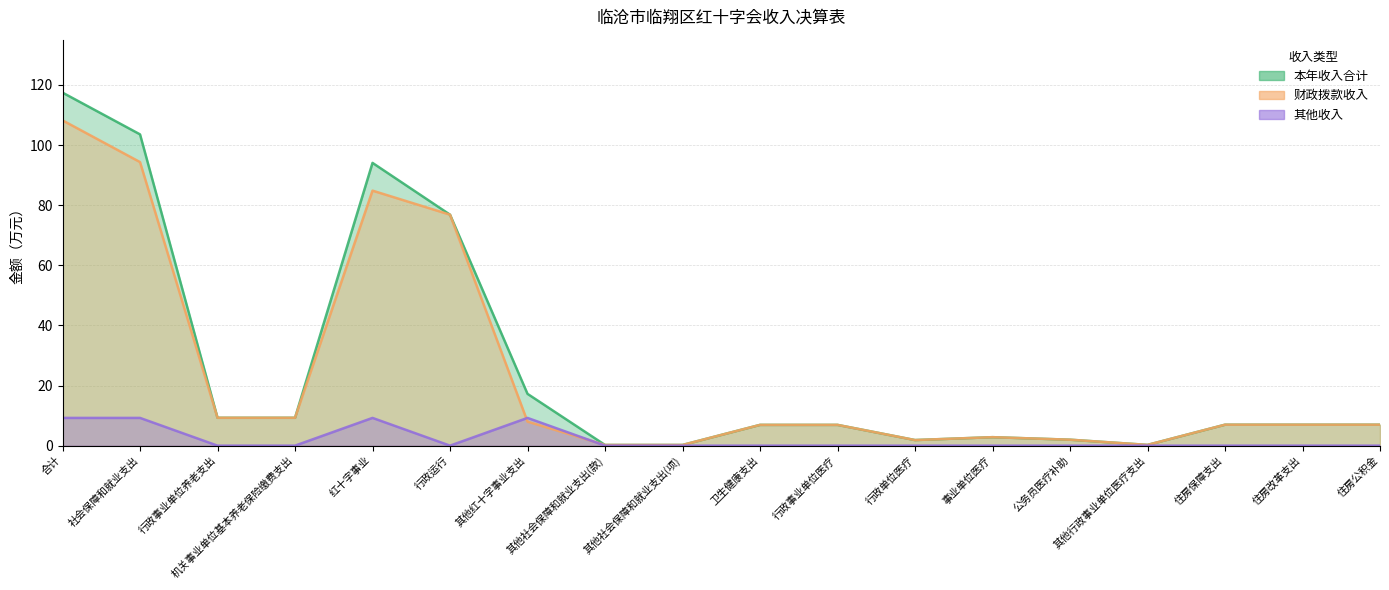

In 其他收入, how many points are lower than both neighbors (excluding endpoints)?

1